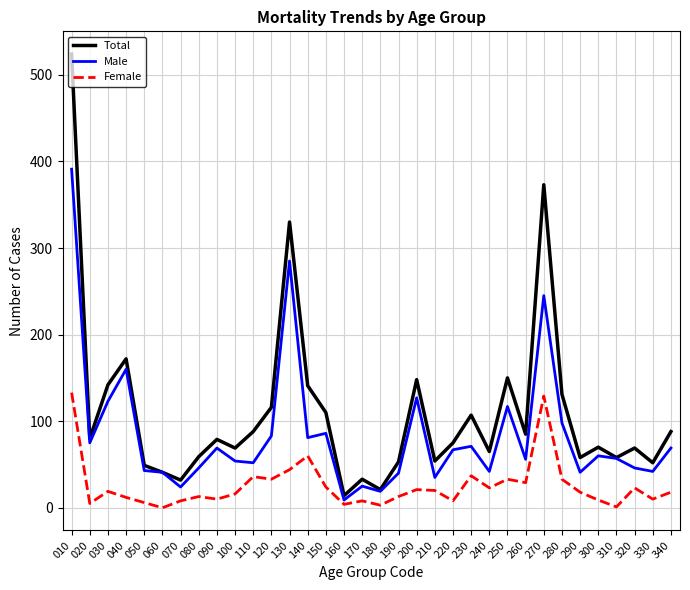

Between 030 and 070, which series saw the biggest shift?

Total